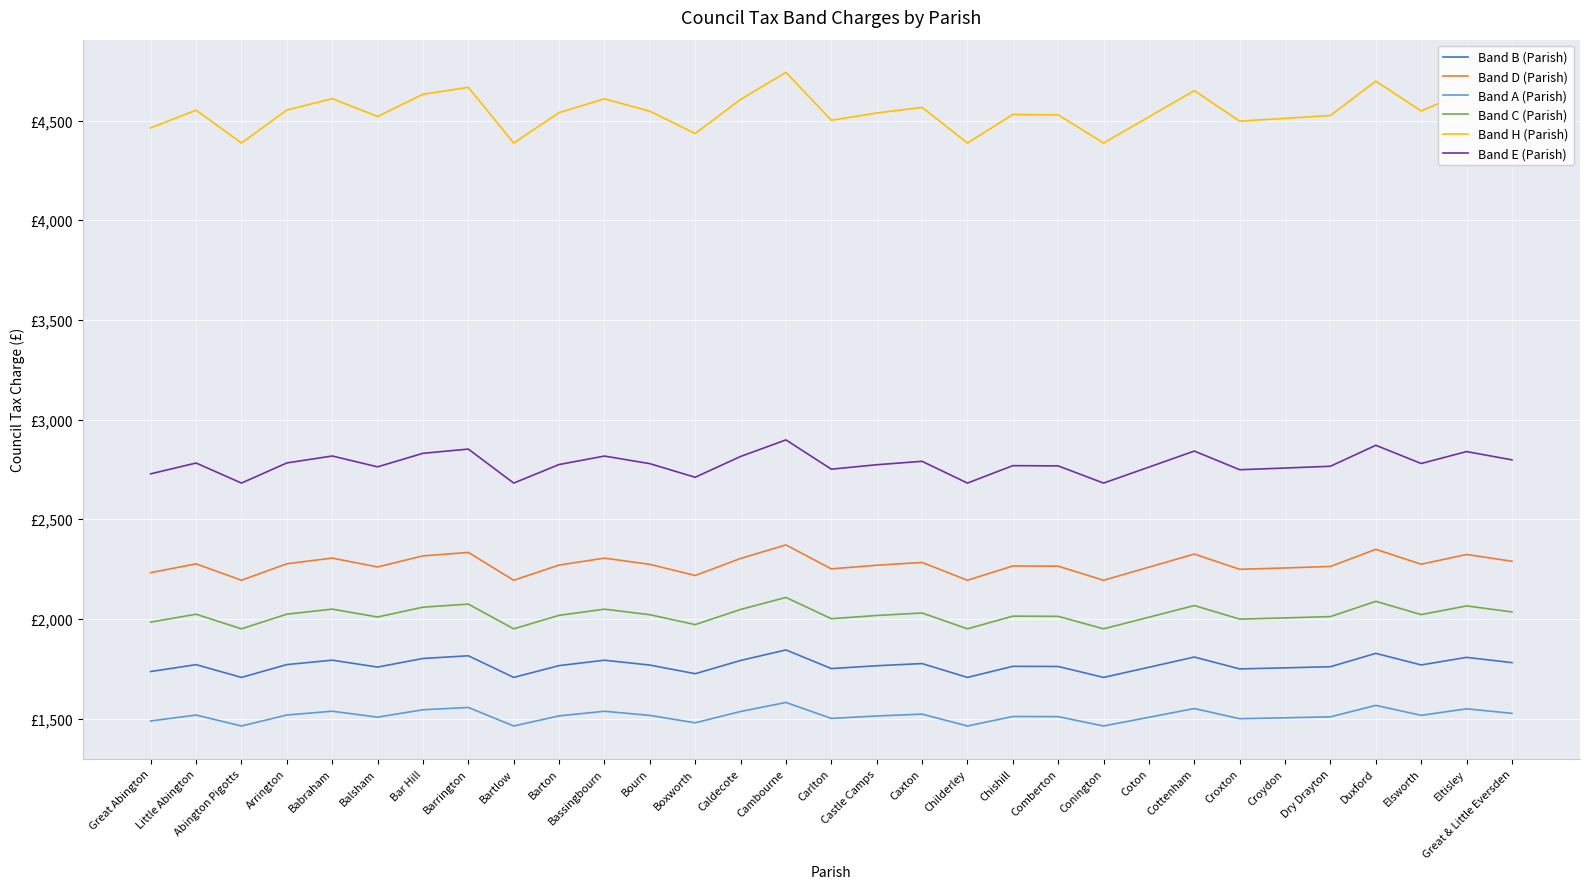

What are all the series names shown in the legend?

Band B (Parish), Band D (Parish), Band A (Parish), Band C (Parish), Band H (Parish), Band E (Parish)